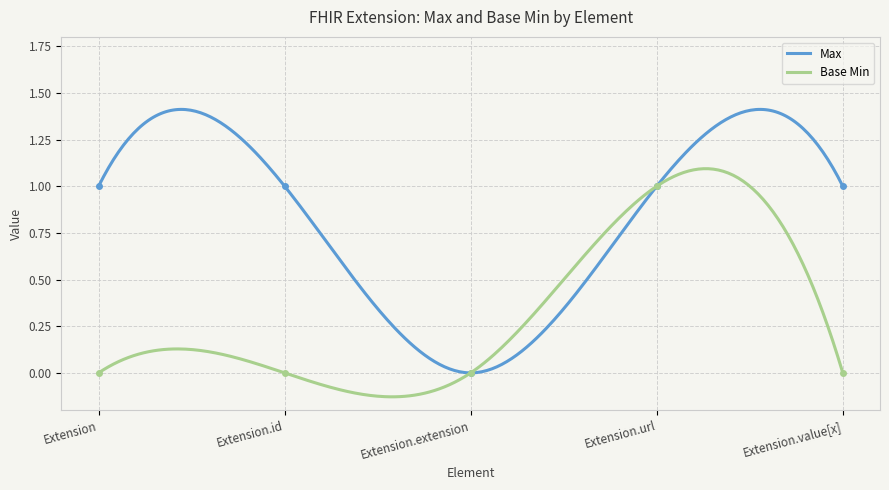

Rank the series by their average value, from lowest to highest.

Base Min, Max